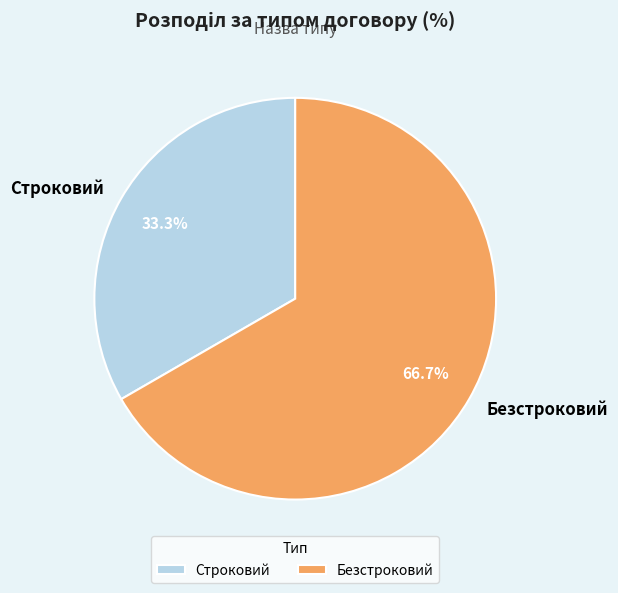

To the nearest percent, what is the average slice percentage?

50%